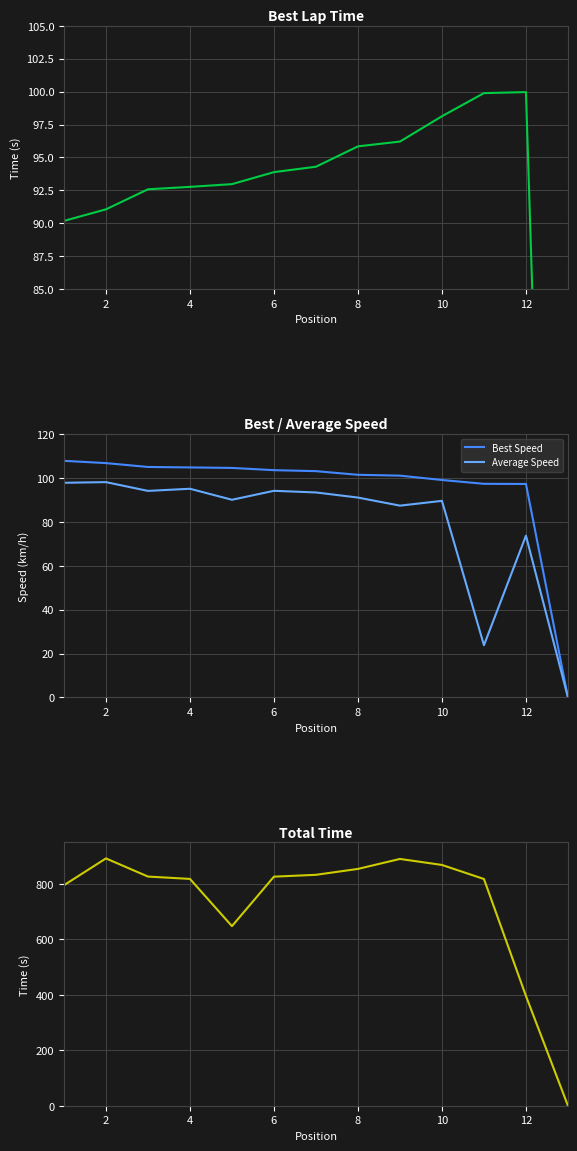

Is it true that Best Speed equals 103.5 at 6?

True